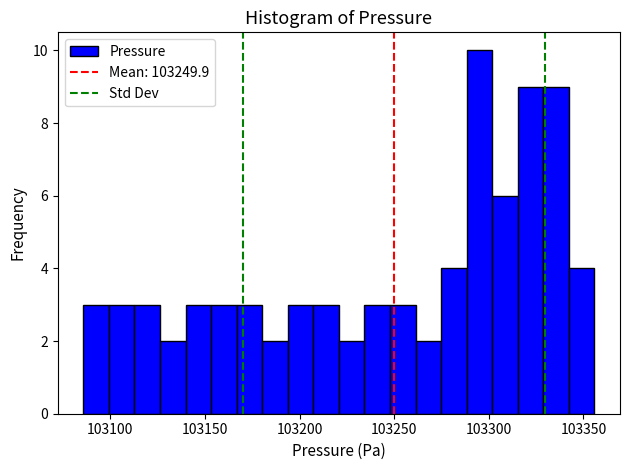

Read against the x-axis, roughly where is the centre of the tallest bar?

103295